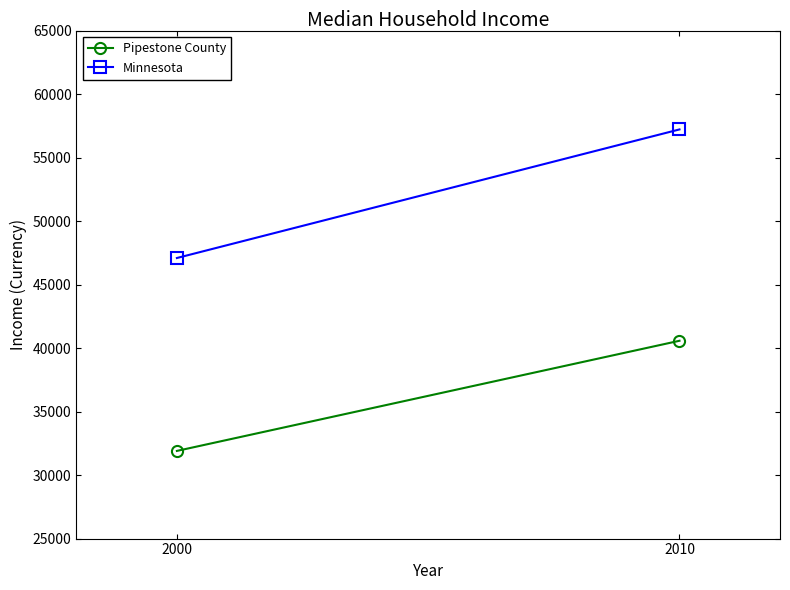

Is it true that Pipestone County equals 40589 at 2010?

True